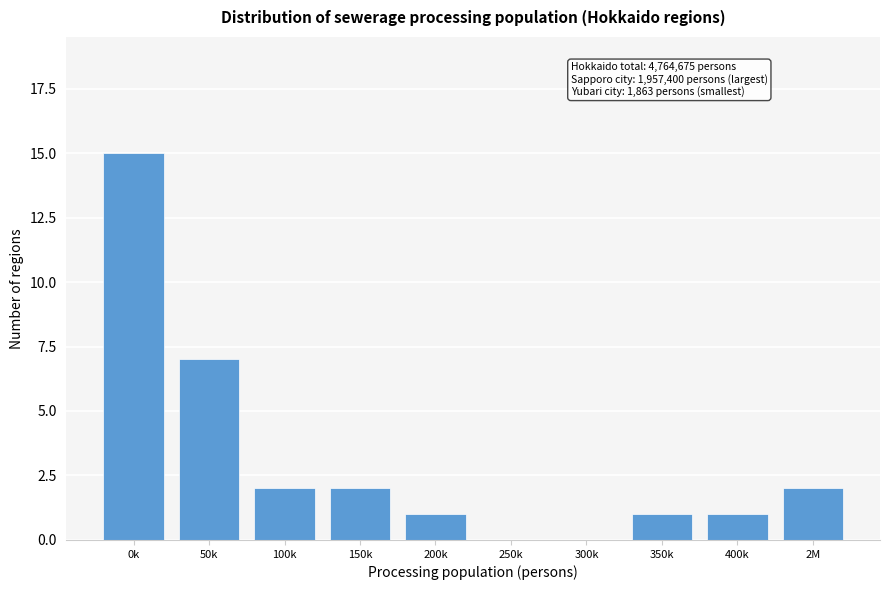

Reading left to right, what are all the values shown in this chart?

0k=15	50k=7	100k=2	150k=2	200k=1	250k=0	300k=0	350k=1	400k=1	2M=2